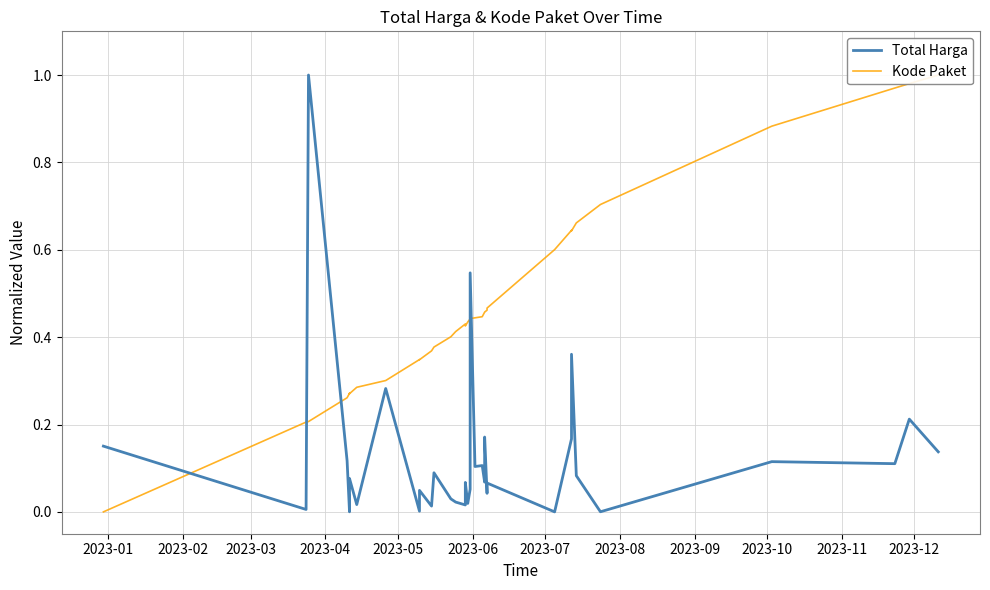

Which category has the highest value across all series?

2023-03